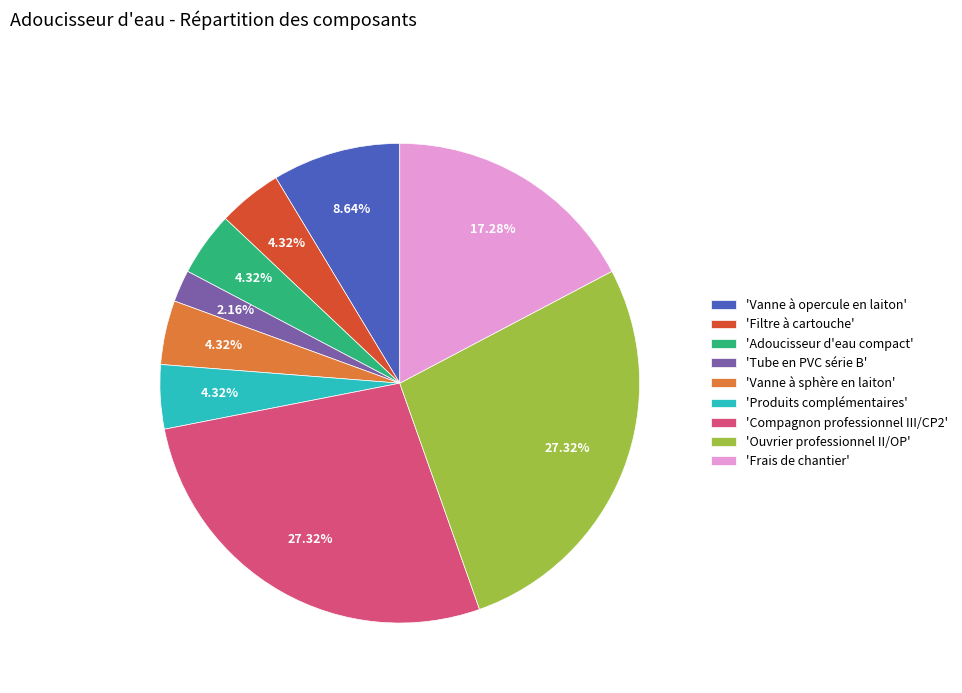

What is the smallest slice in the pie chart?

'Tube en PVC série B'